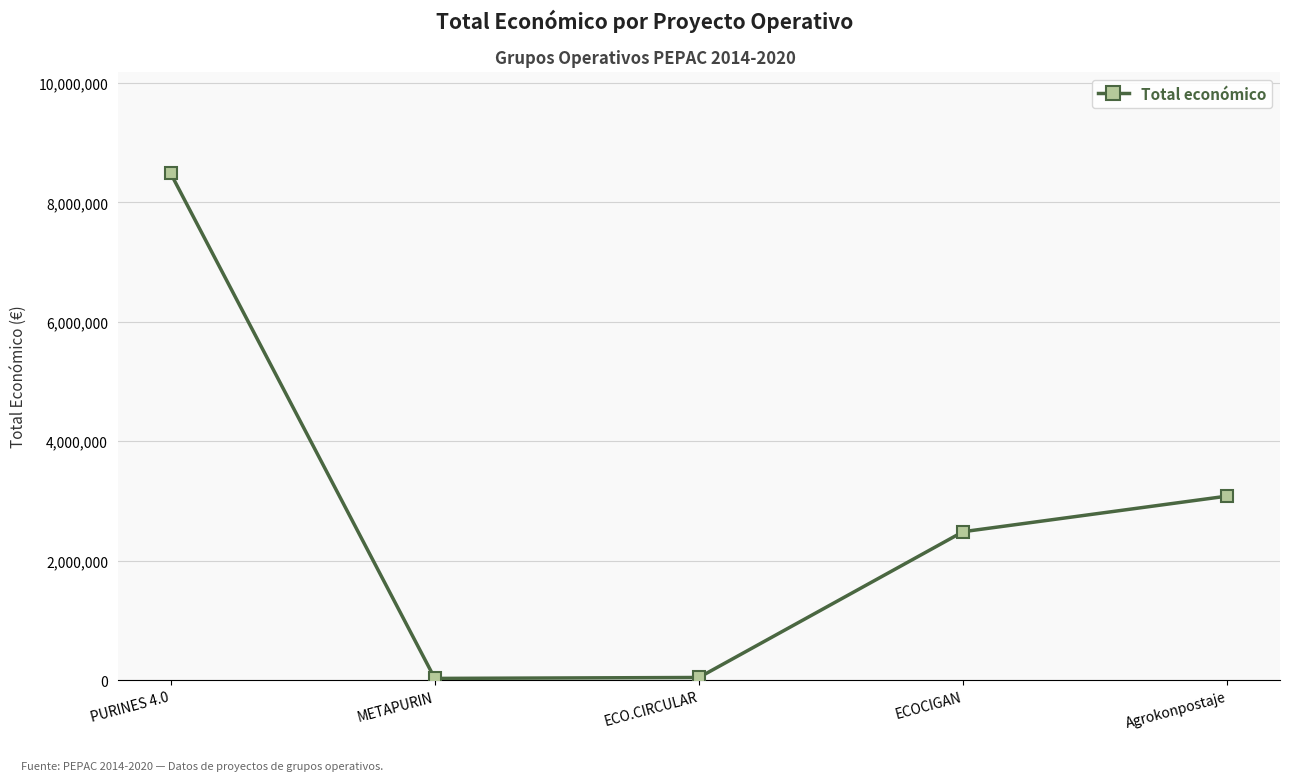

True or false: the data shows 13900868 at PURINES 4.0.

False